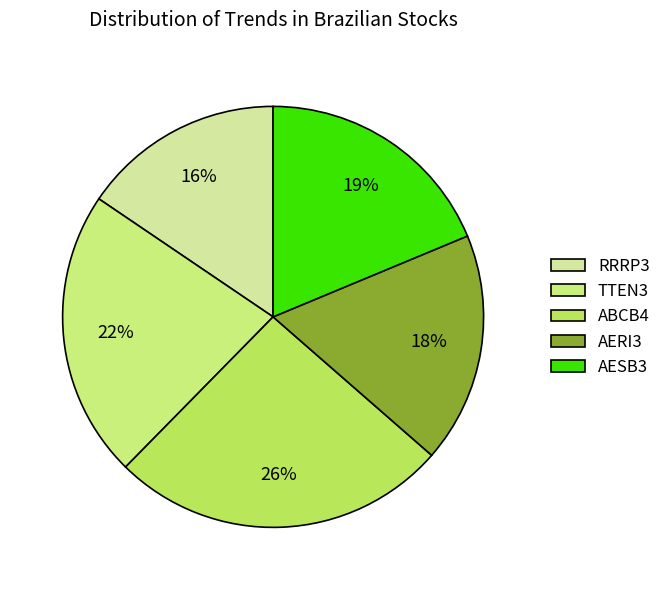

To the nearest percent, what is the average slice percentage?

20%